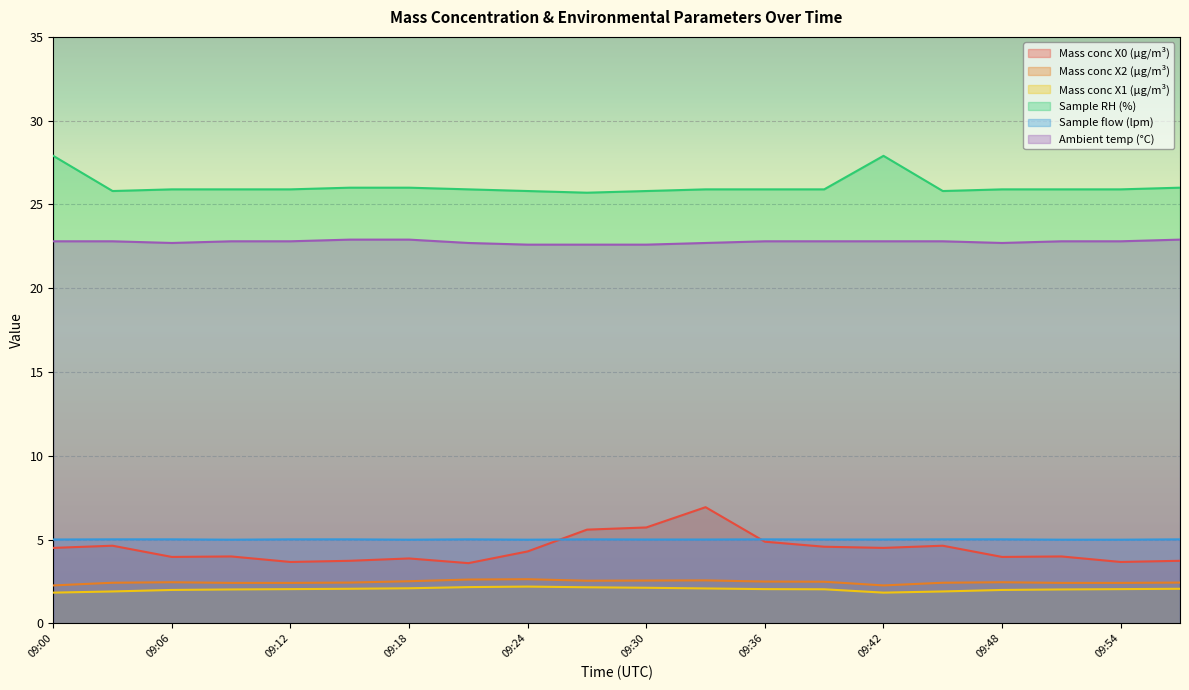

Rank the series by their maximum value, from lowest to highest.

Mass conc X1 (μg/m³), Mass conc X2 (μg/m³), Sample flow (lpm), Mass conc X0 (μg/m³), Ambient temp (°C), Sample RH (%)